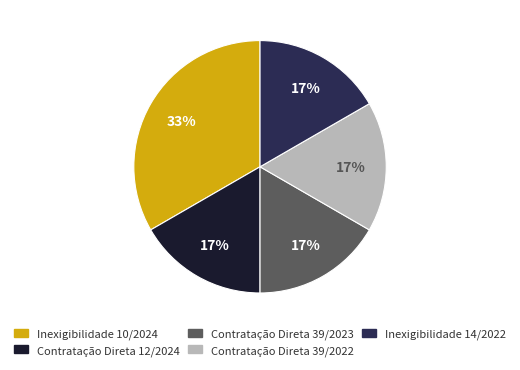

Is there a majority slice in this chart?

No